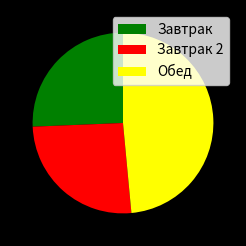

Does Завтрак account for over 50% of the chart?

No